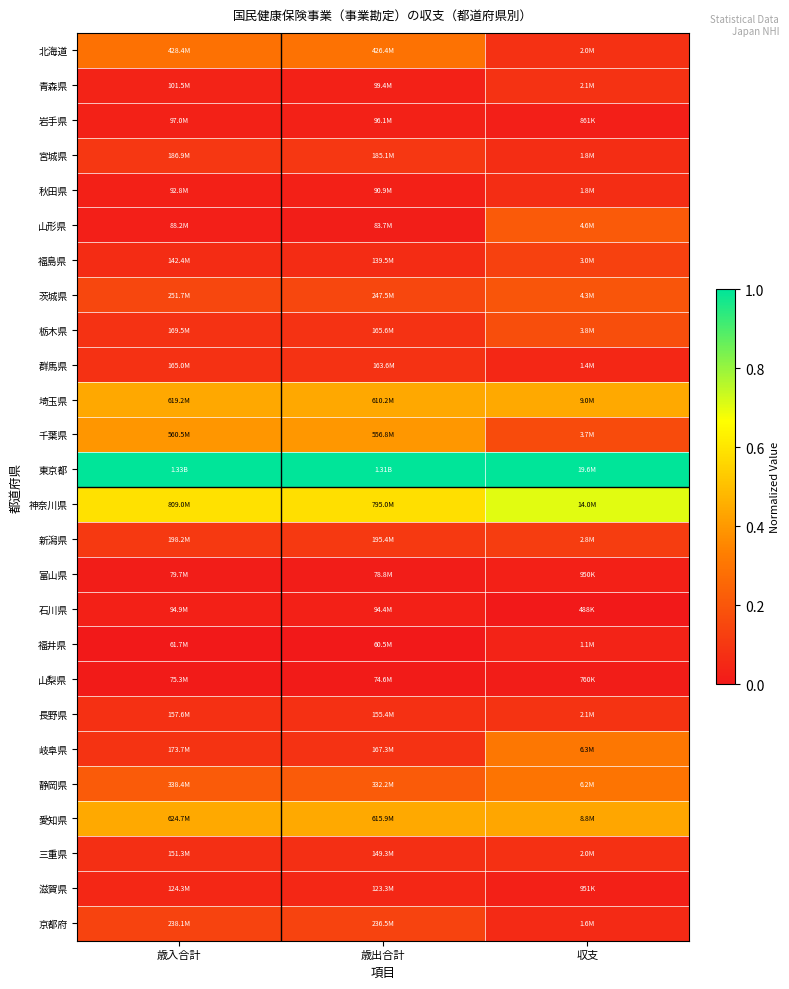

Which series has the largest total across all categories?

東京都